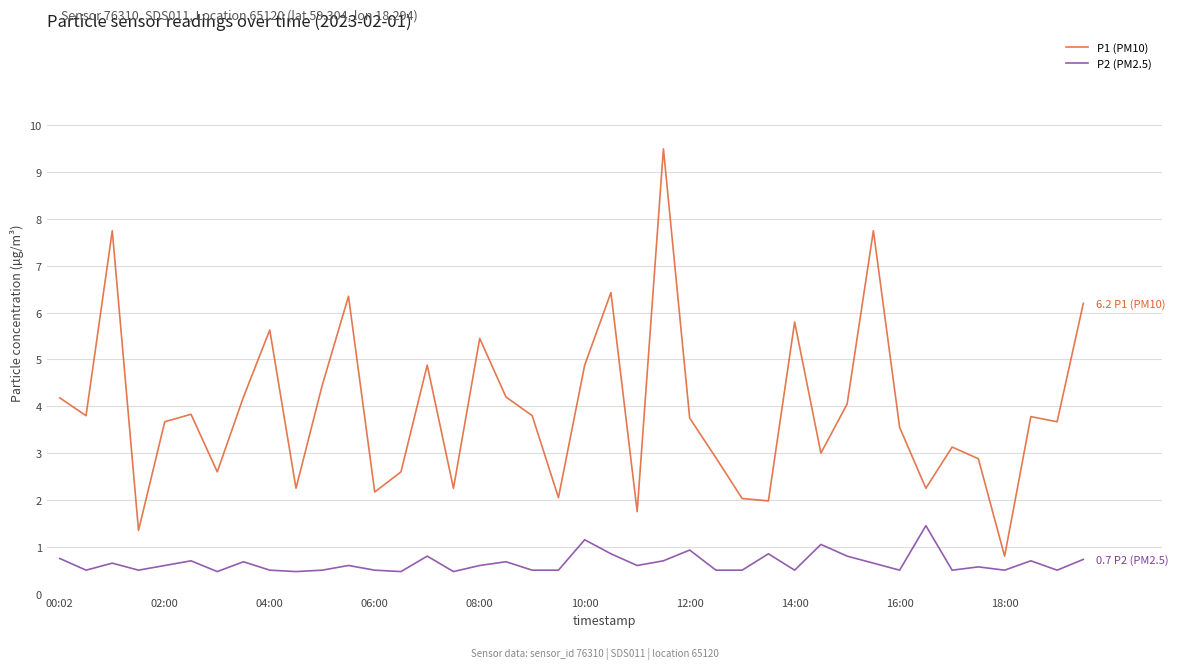

True or false: P2 (PM2.5) and P1 (PM10) cross at least once.

False